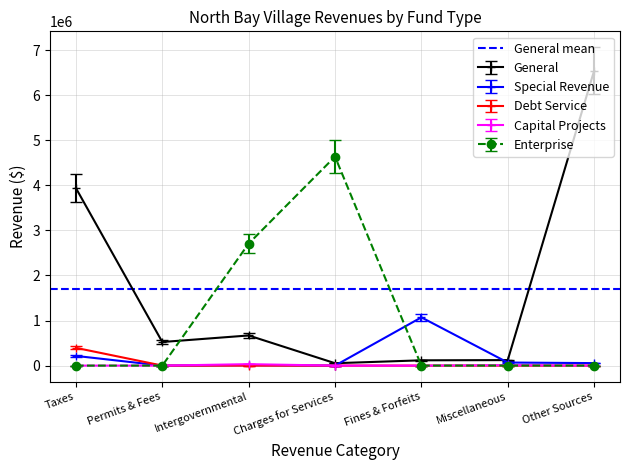

Where does the General series first go above 523588?

Taxes